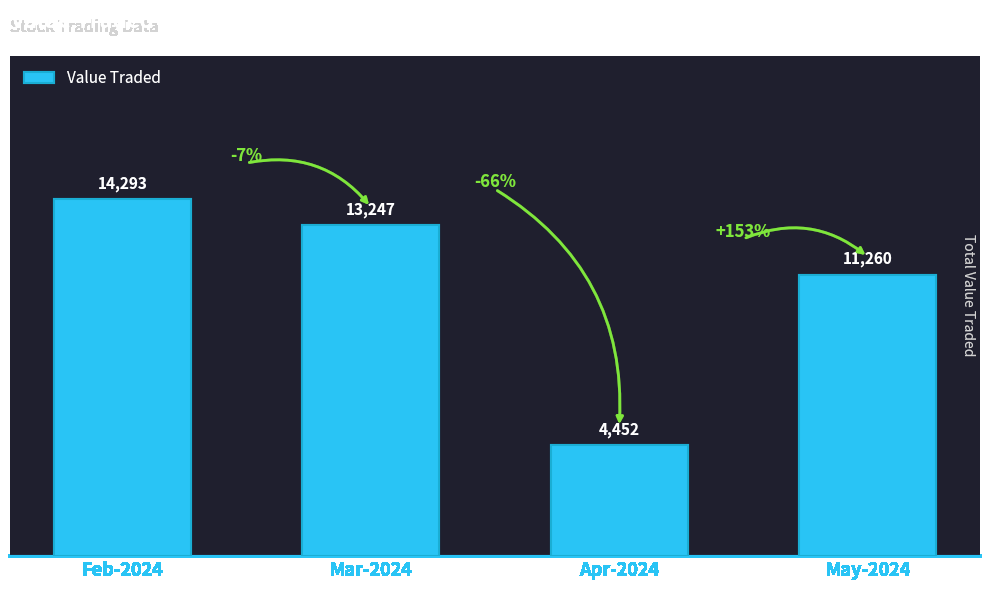

Does the chart contain stacked bars?

No